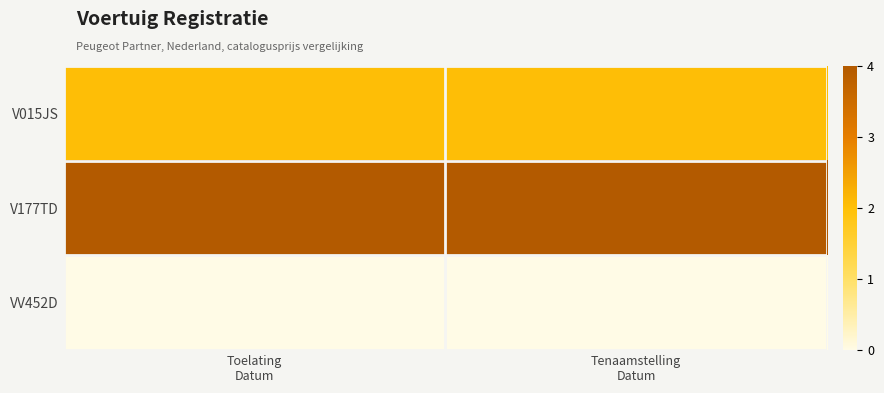

At which category does the chart reach its peak across all series?

Toelating
Datum